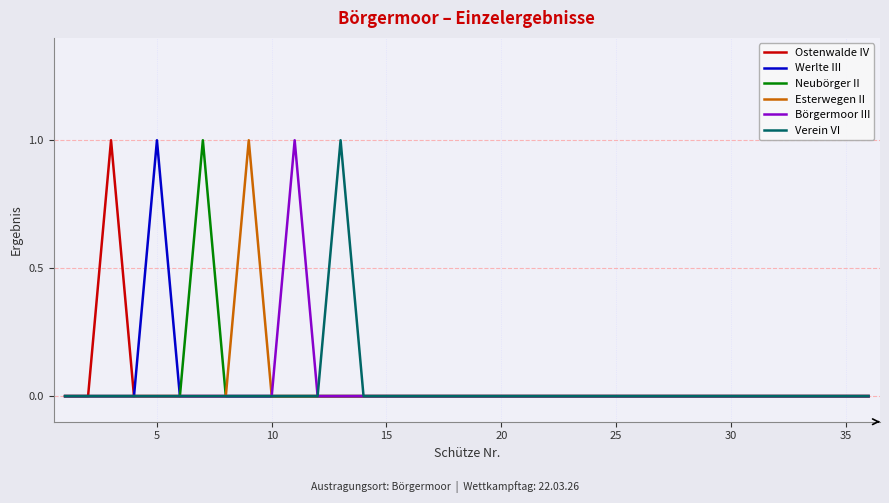

Reading left to right, extract all data points from this chart.

Ostenwalde IV: 0	0	1	0	0	0	0	0	0	0	0	0	0	0	0	0	0	0	0	0	0	0	0	0	0	0	0	0	0	0	0	0	0	0	0	0
Werlte III: 0	0	0	0	1	0	0	0	0	0	0	0	0	0	0	0	0	0	0	0	0	0	0	0	0	0	0	0	0	0	0	0	0	0	0	0
Neubörger II: 0	0	0	0	0	0	1	0	0	0	0	0	0	0	0	0	0	0	0	0	0	0	0	0	0	0	0	0	0	0	0	0	0	0	0	0
Esterwegen II: 0	0	0	0	0	0	0	0	1	0	0	0	0	0	0	0	0	0	0	0	0	0	0	0	0	0	0	0	0	0	0	0	0	0	0	0
Börgermoor III: 0	0	0	0	0	0	0	0	0	0	1	0	0	0	0	0	0	0	0	0	0	0	0	0	0	0	0	0	0	0	0	0	0	0	0	0
Verein VI: 0	0	0	0	0	0	0	0	0	0	0	0	1	0	0	0	0	0	0	0	0	0	0	0	0	0	0	0	0	0	0	0	0	0	0	0